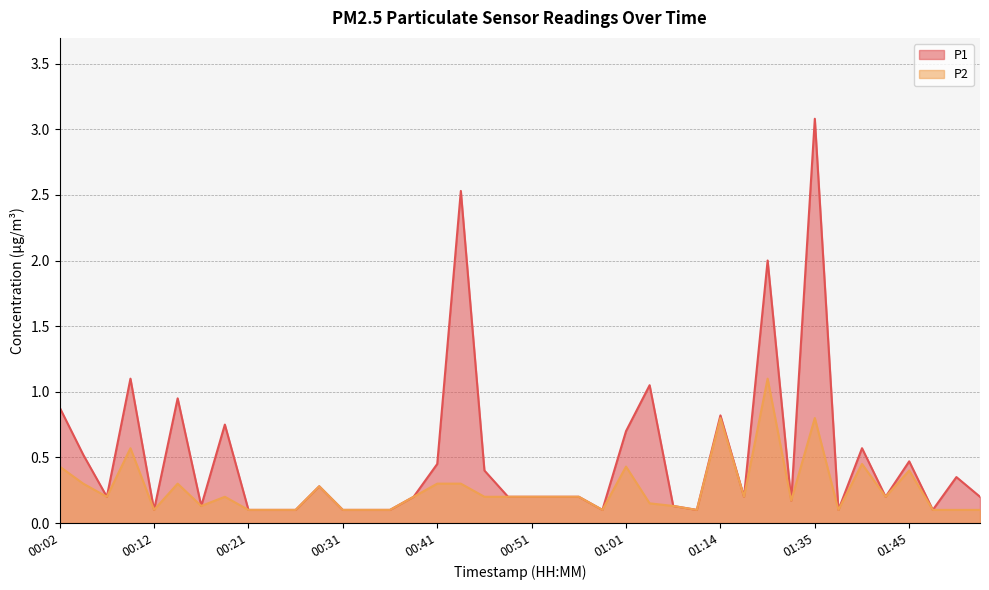

Where is P1 nearest to the value 1?

00:14